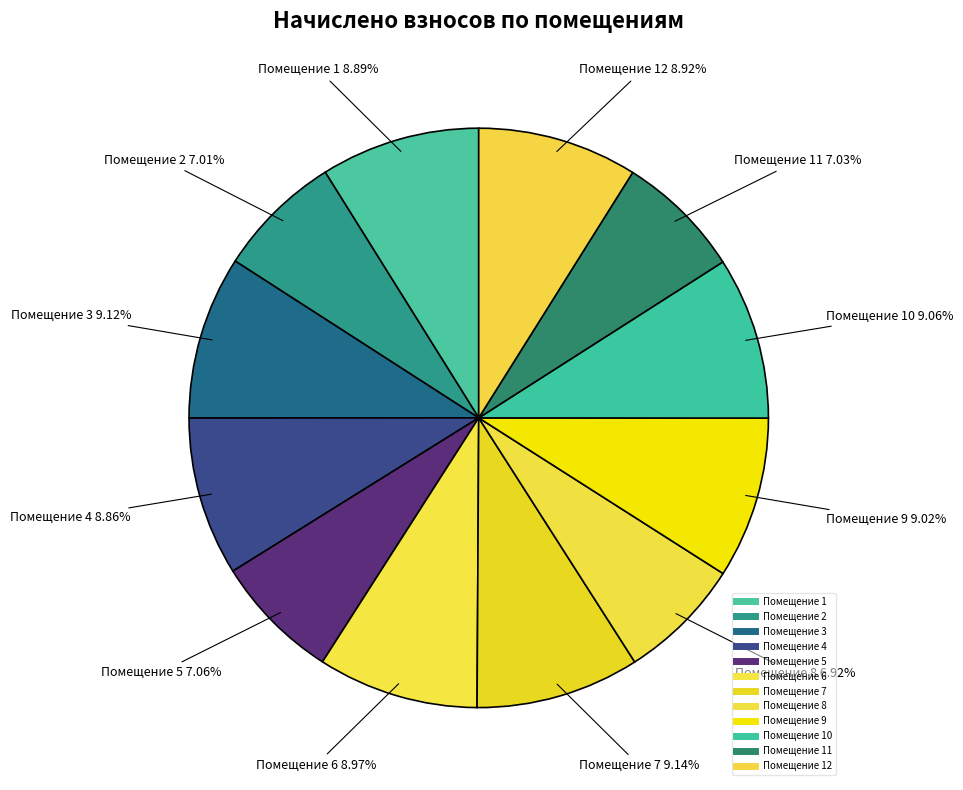

How many slices are in this pie chart?

12